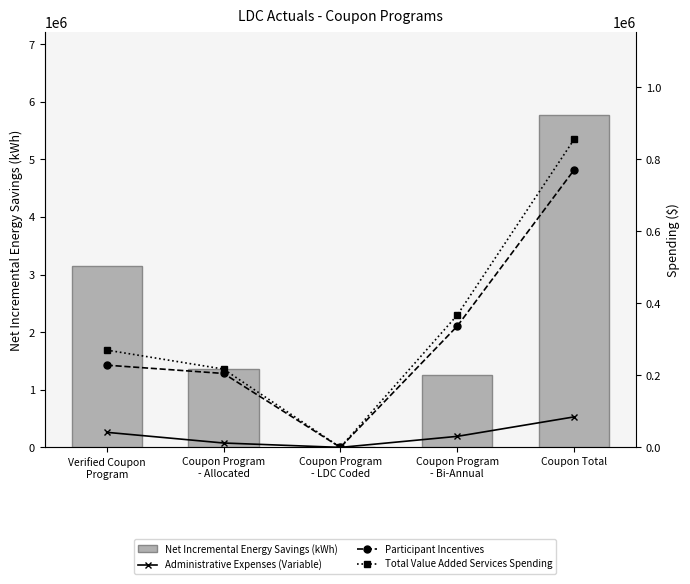

At which category is the sum across all series the highest?

Coupon Total